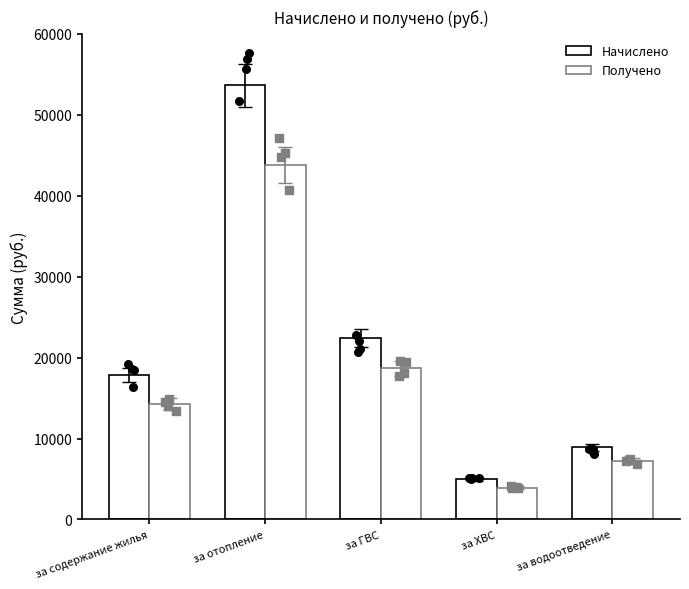

What is the total value across all series at за отопление?

97469.1